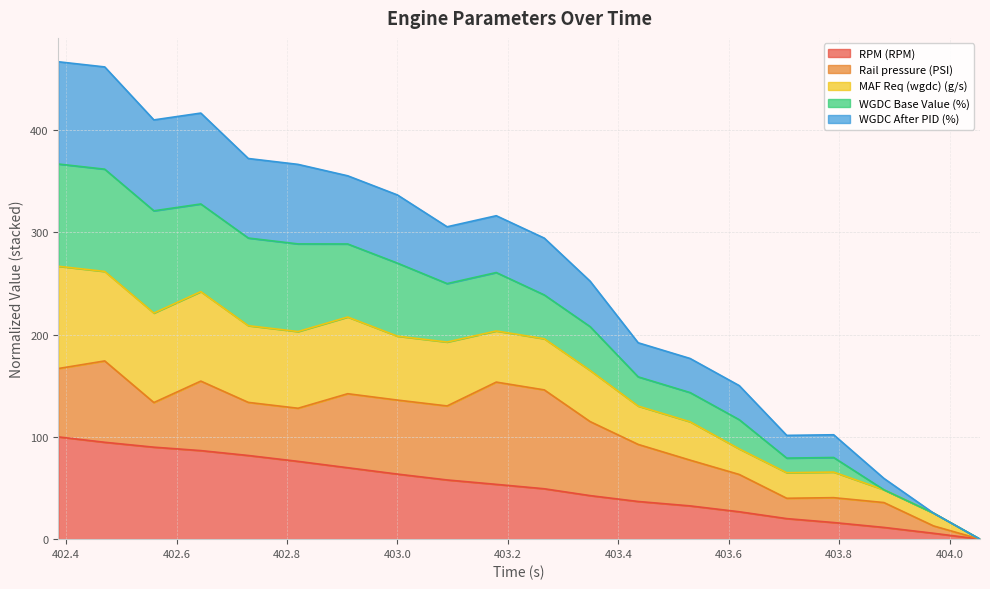

What is the highest value of the RPM (RPM) series?

100.0